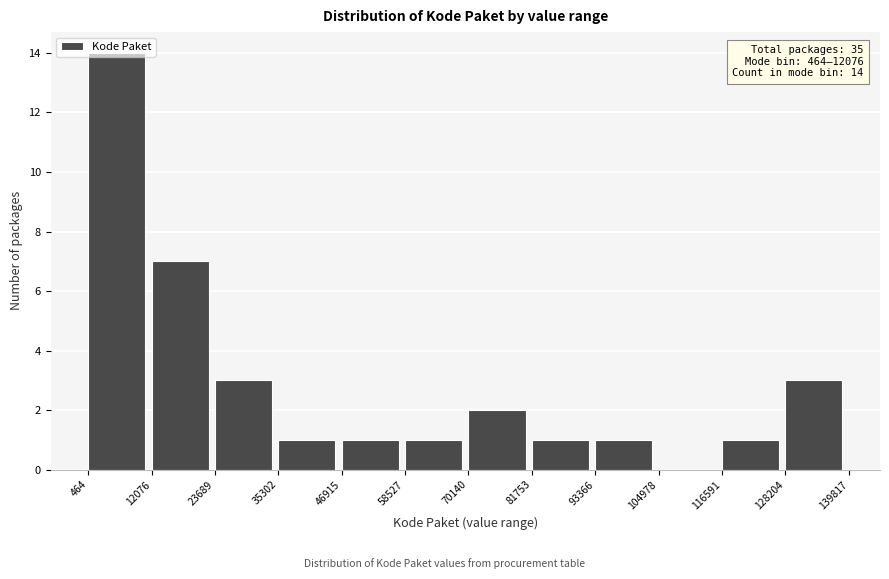

Over which range of the x-axis is the bar tallest?

464 to 12076